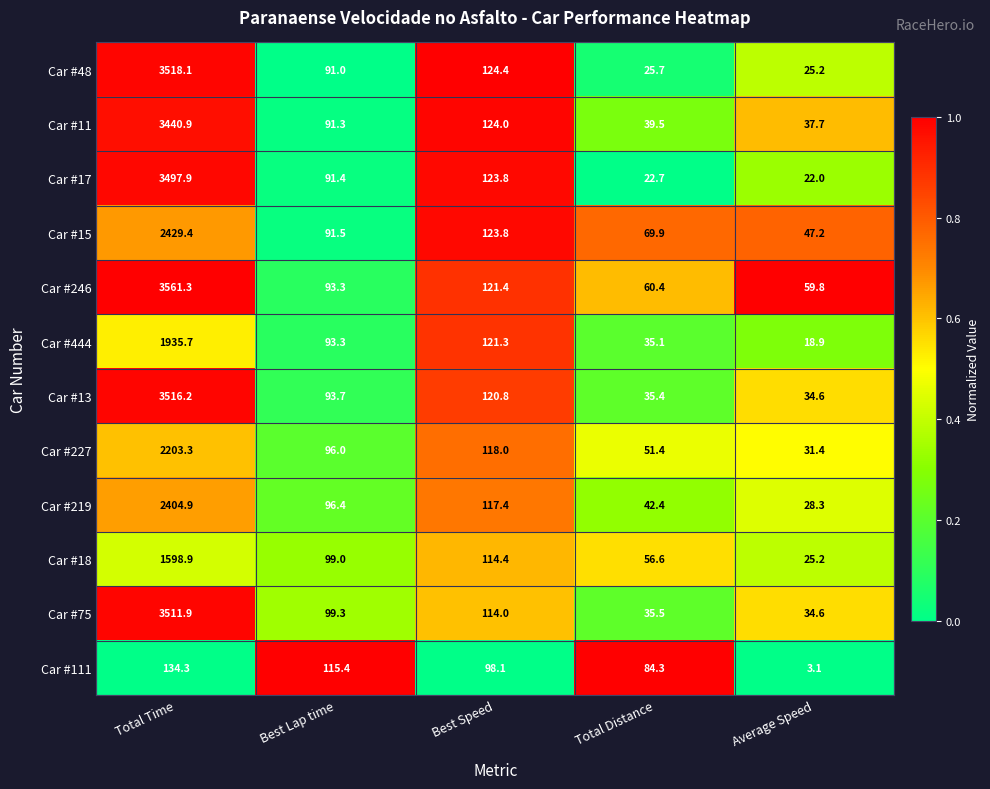

What is the difference between the second highest and minimum values in the Car #11 series?

86.3